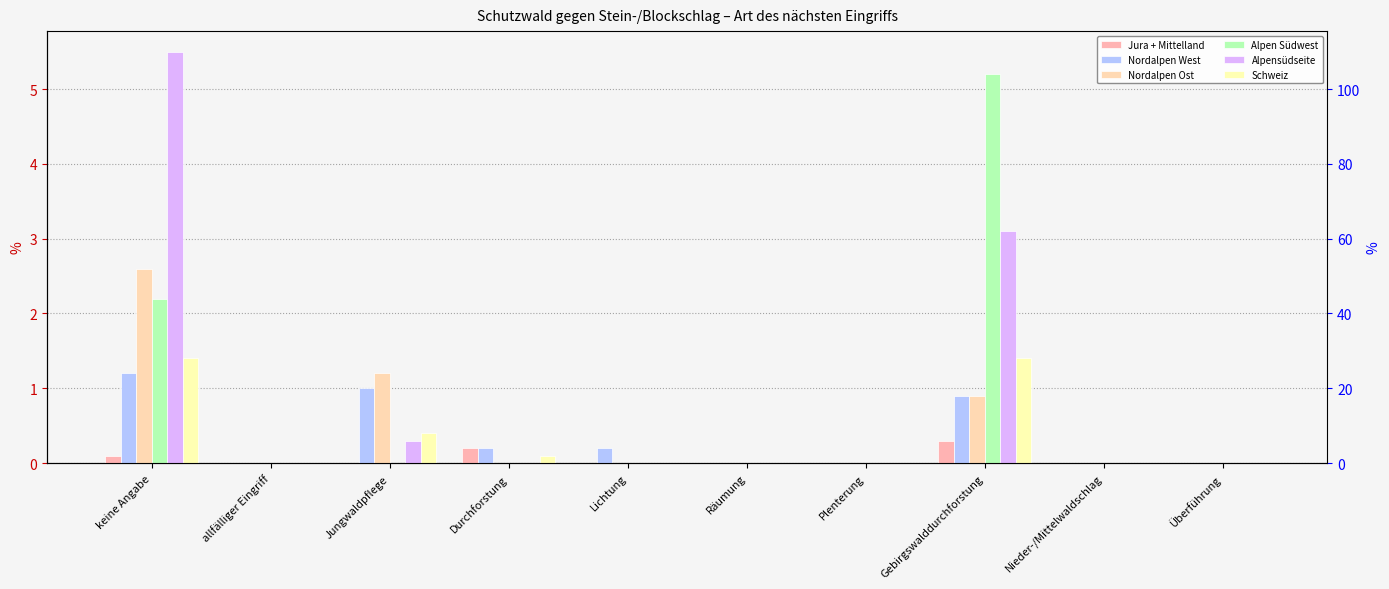

True or false: Nordalpen West has a value of 0.2 at Lichtung.

True